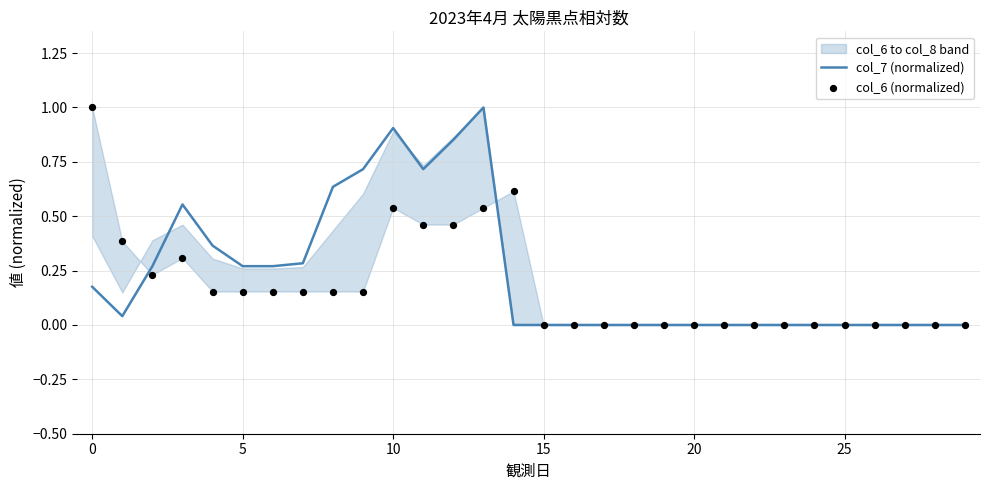

Which series reaches the maximum Y coordinate?

col_7 (normalized)